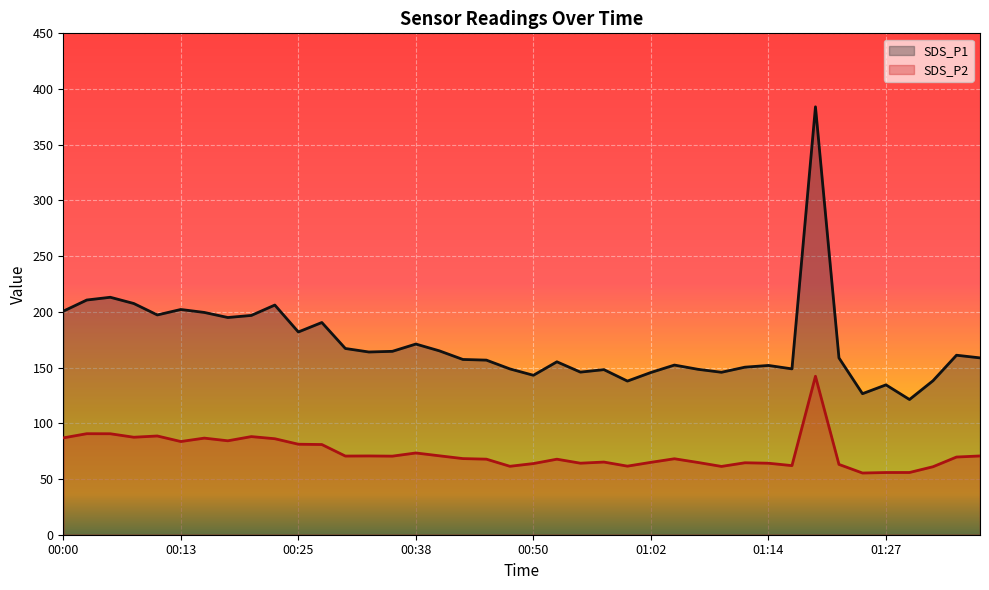

Where is the first local minimum for SDS_P2?

00:08